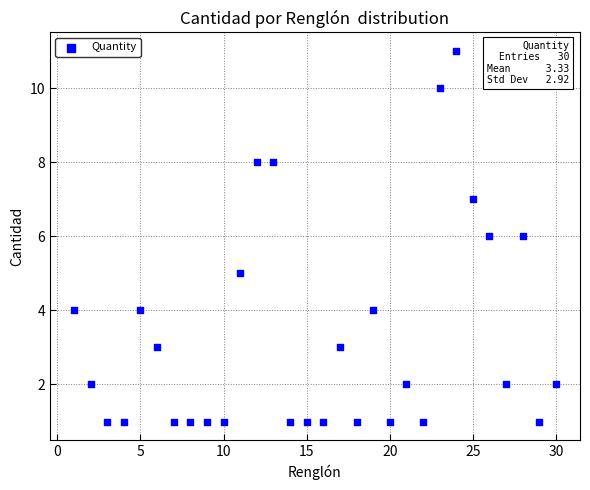

What is the range of Y values (max minus min)?

10